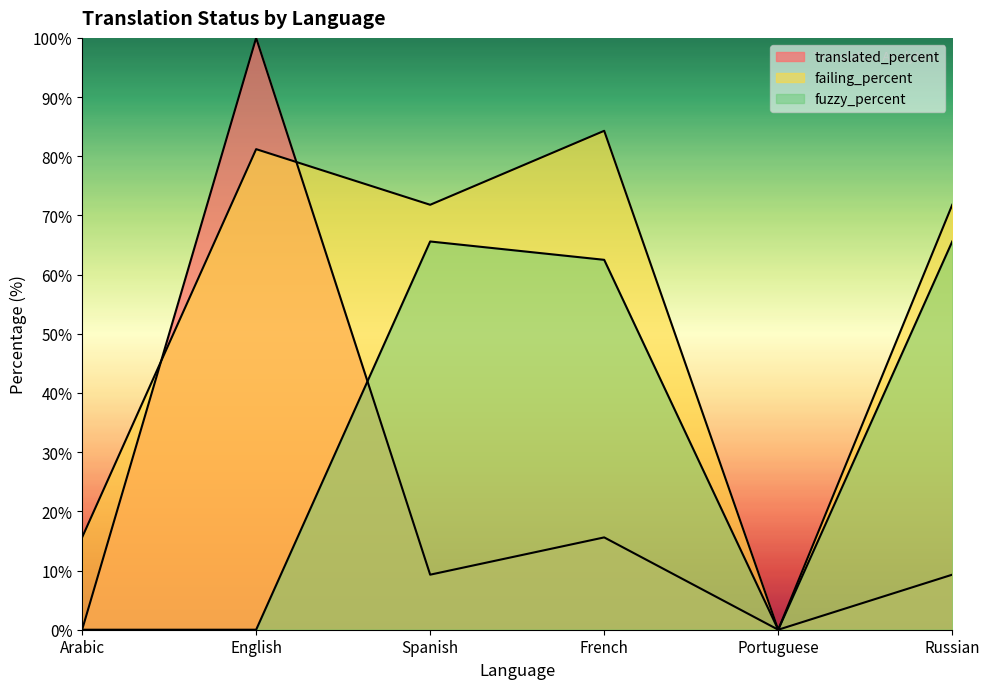

At Russian, list the series in order from largest to smallest.

failing_percent, fuzzy_percent, translated_percent